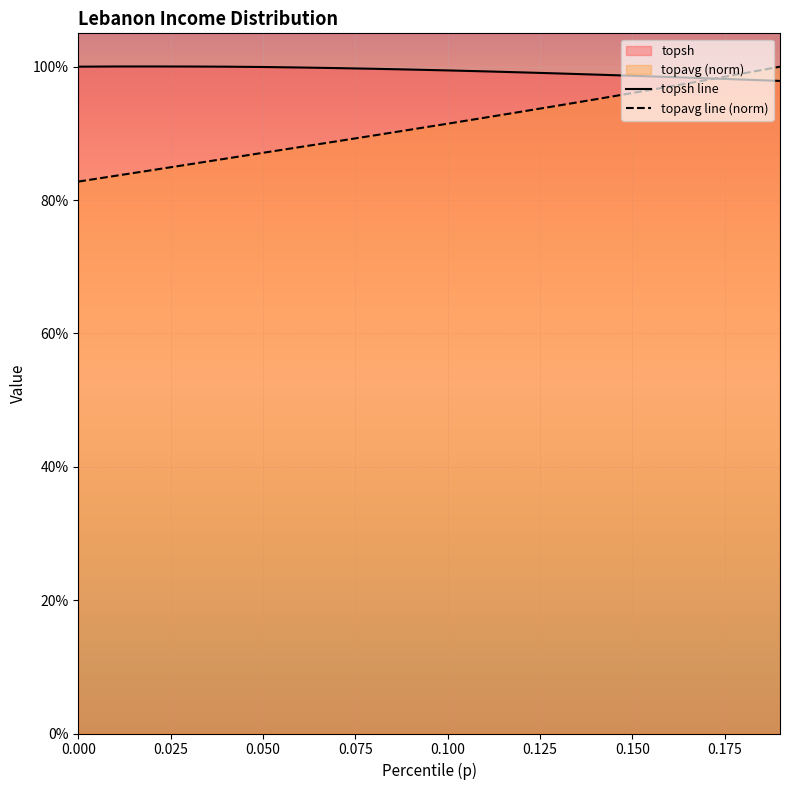

Reading right to left, extract all data points from this chart.

topsh line: 1.0	1.0	1.0	1.0	1.0	1.0	1.0	1.0	1.0	1.0	1.0	1.0	1.0	1.0	1.0	1.0	1.0	1.0	1.0	1.0
topavg line (norm): 1.0	1.0	1.0	1.0	1.0	1.0	0.9	0.9	0.9	0.9	0.9	0.9	0.9	0.9	0.9	0.9	0.9	0.8	0.8	0.8